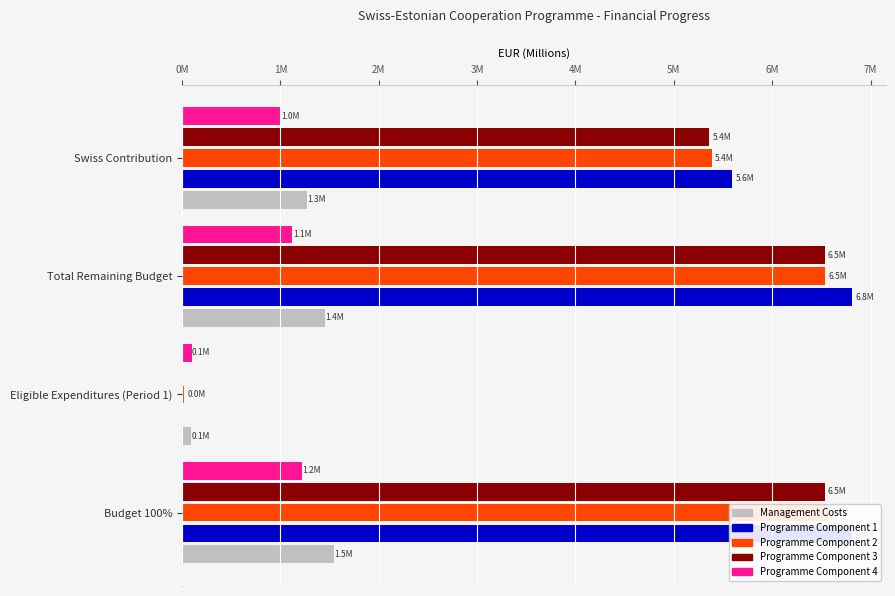

Does the chart contain any negative values?

No